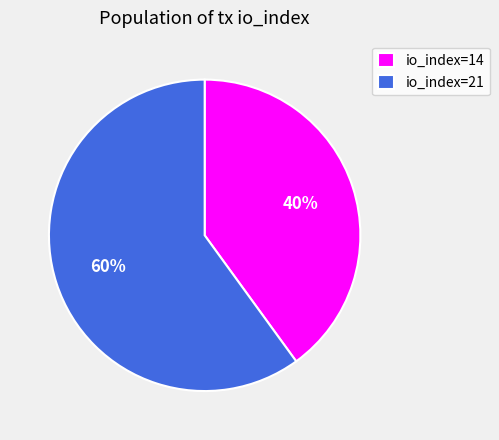

To the nearest percent, what is the difference between the largest and smallest slice percentages?

20%